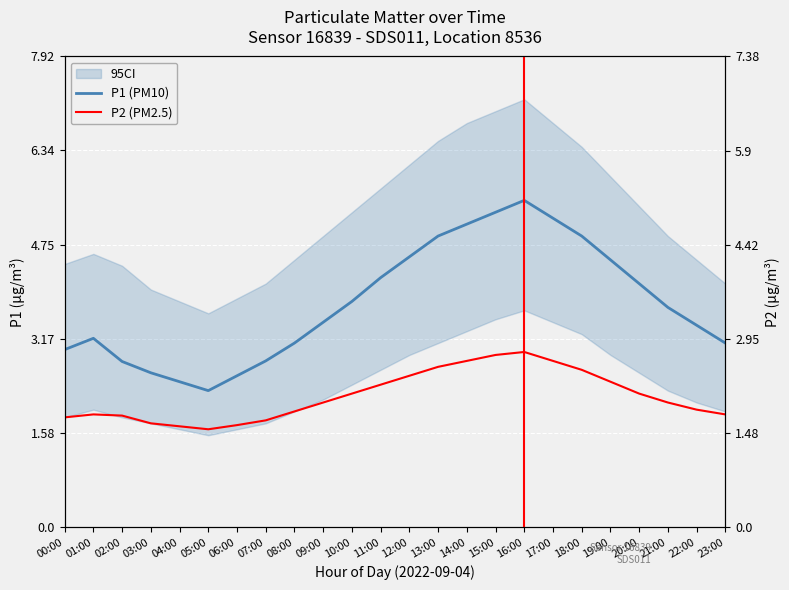

What is the maximum value shown in the chart?

5.5